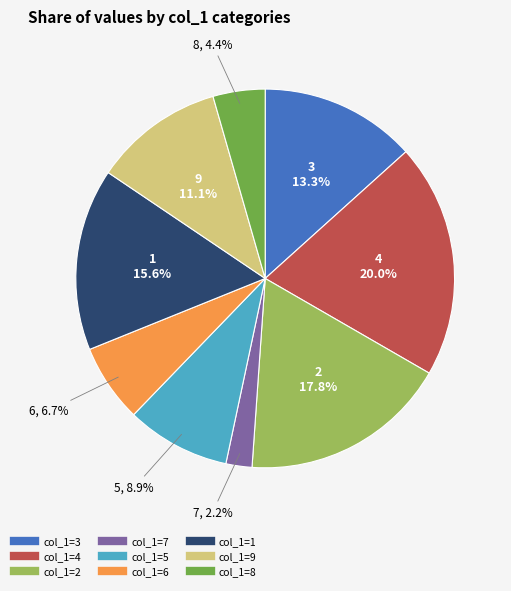

Does any single category account for the majority?

No